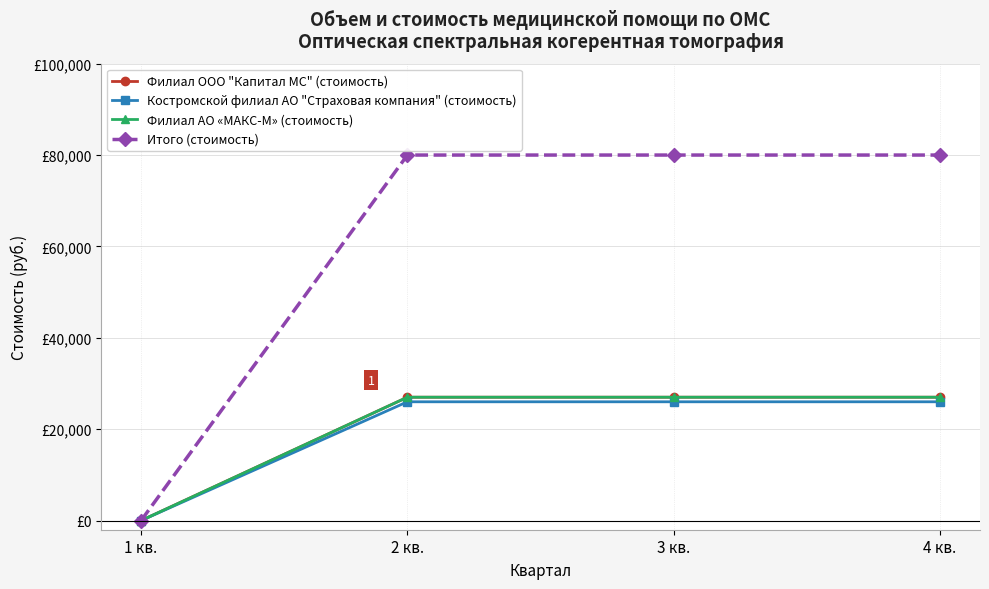

True or false: Филиал ООО "Капитал МС" (стоимость) and Итого (стоимость) cross at least once.

False